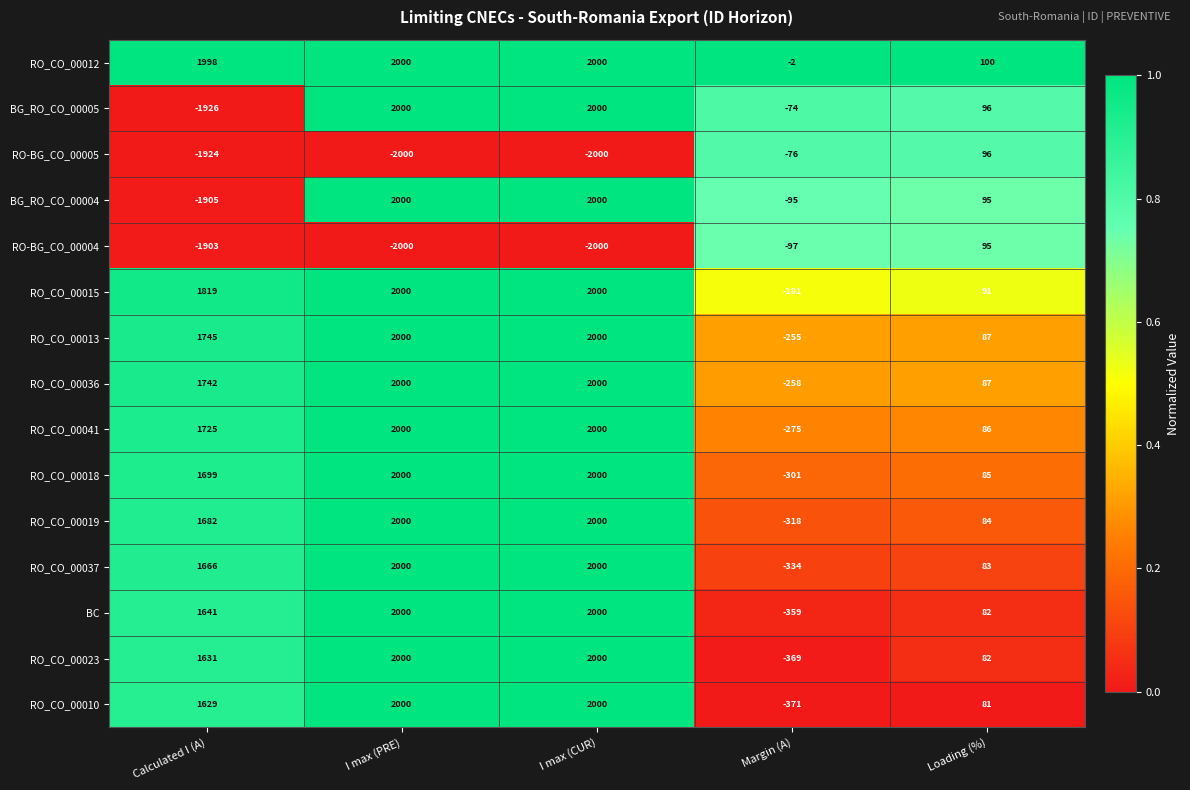

How many BC values are between 82 and 2000?

4